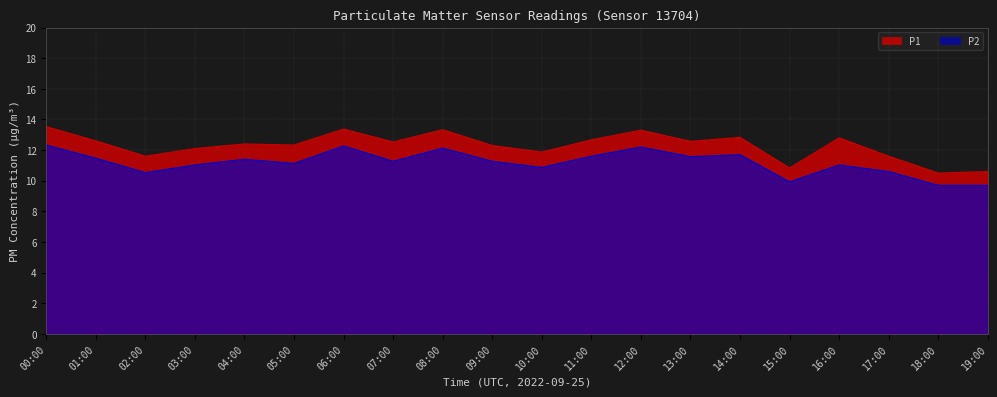

Reading right to left, list all the values displayed in this chart.

P1: 10.6	10.5	11.6	12.8	10.8	12.8	12.6	13.3	12.7	11.9	12.3	13.3	12.5	13.4	12.3	12.4	12.1	11.6	12.6	13.5
P2: 9.7	9.7	10.6	11.0	9.9	11.7	11.6	12.2	11.6	10.9	11.3	12.1	11.3	12.3	11.1	11.4	11.0	10.5	11.5	12.3